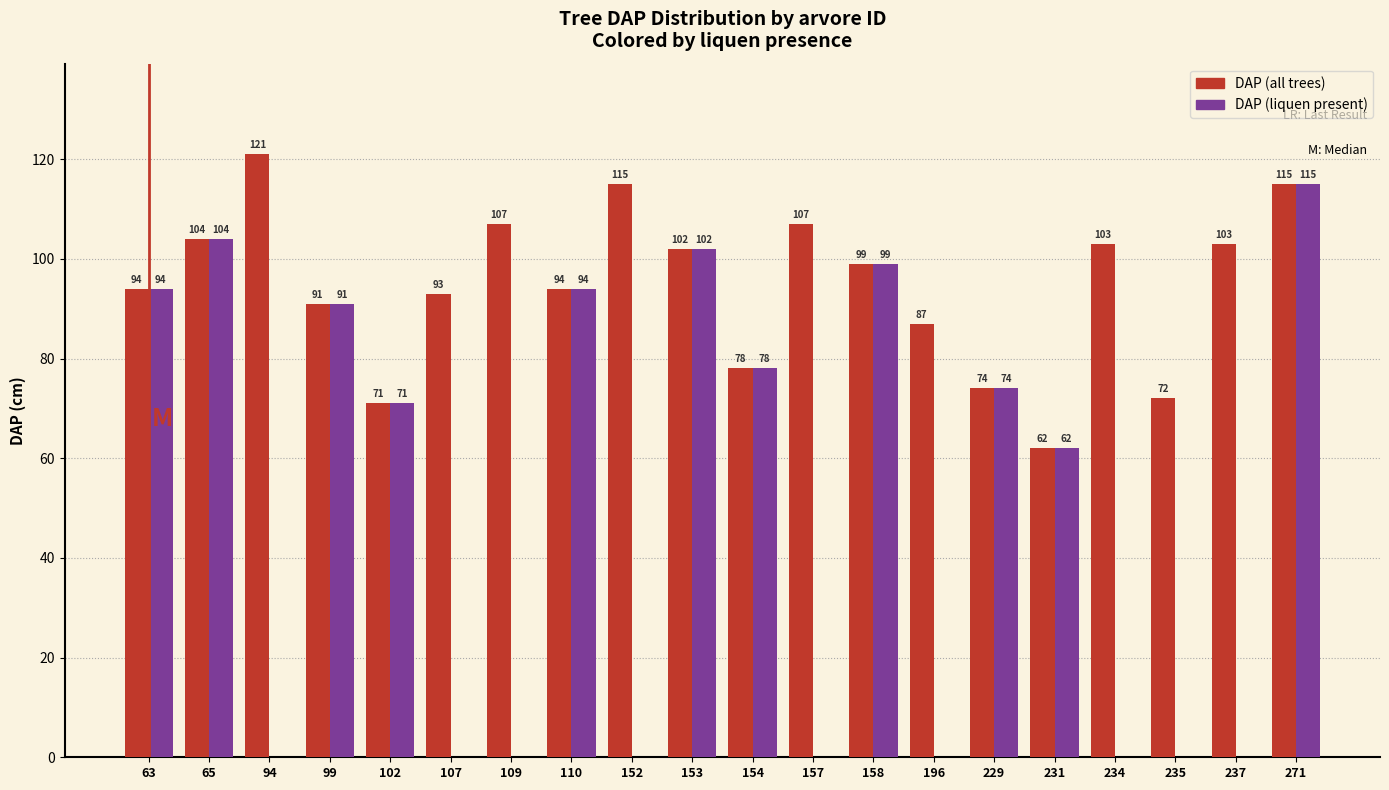

What is the maximum value shown in the chart?

121